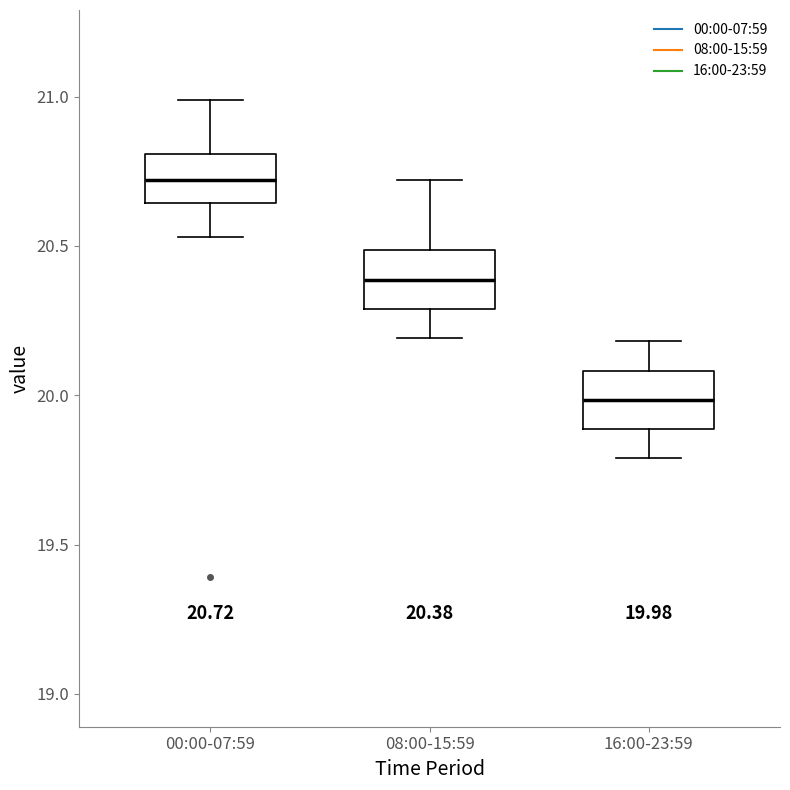

Which box's median line is the highest?

00:00-07:59